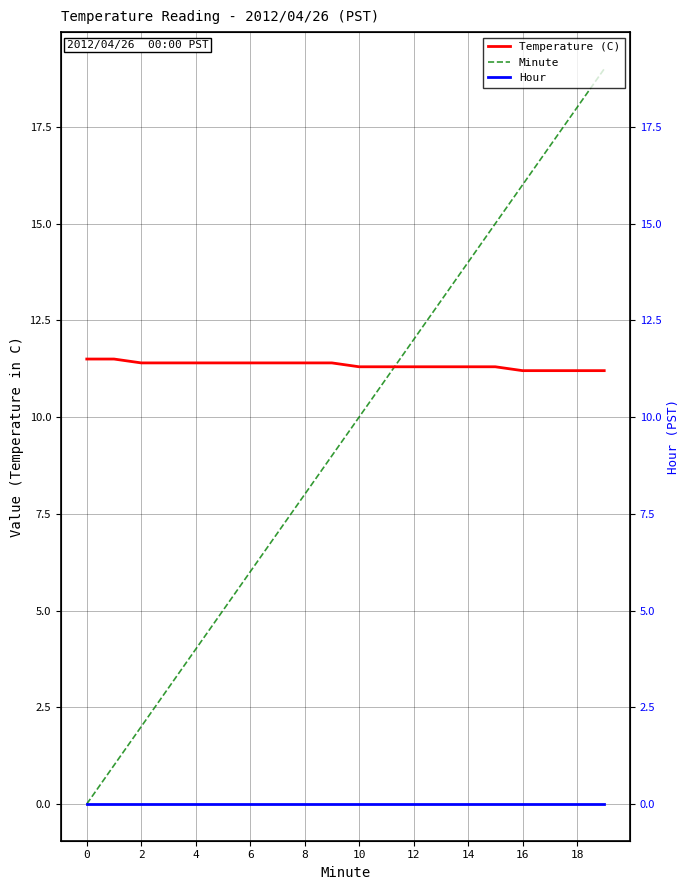

Reading left to right, transcribe all the data shown in this chart.

Temperature (C): 11.5	11.5	11.4	11.4	11.4	11.4	11.4	11.4	11.4	11.4	11.3	11.3	11.3	11.3	11.3	11.3	11.2	11.2	11.2	11.2
Minute: 0.0	1.0	2.0	3.0	4.0	5.0	6.0	7.0	8.0	9.0	10.0	11.0	12.0	13.0	14.0	15.0	16.0	17.0	18.0	19.0
Hour: 0.0	0.0	0.0	0.0	0.0	0.0	0.0	0.0	0.0	0.0	0.0	0.0	0.0	0.0	0.0	0.0	0.0	0.0	0.0	0.0